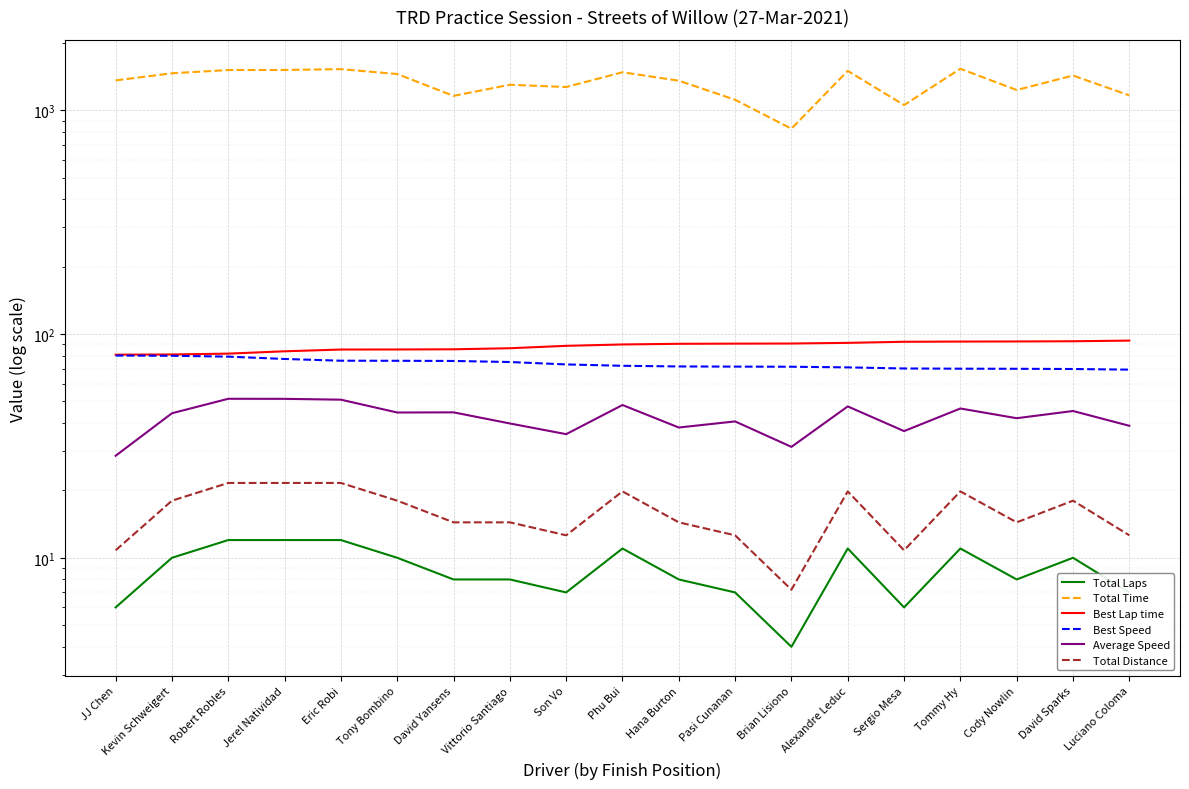

True or false: Best Lap time and Total Laps cross at least once.

False